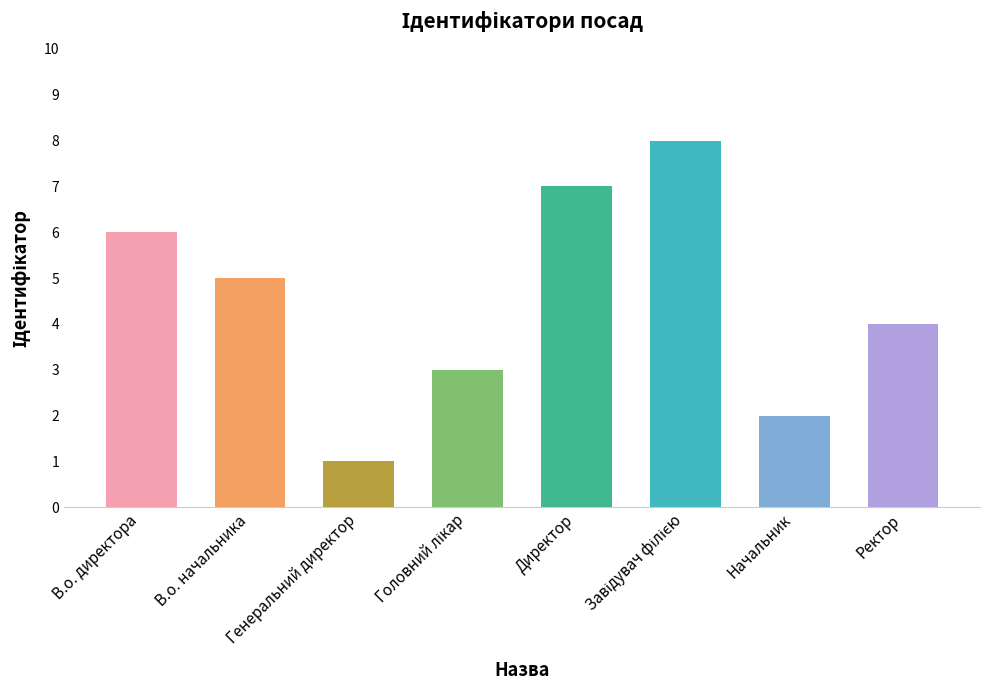

Read the value at В.о. начальника.

5